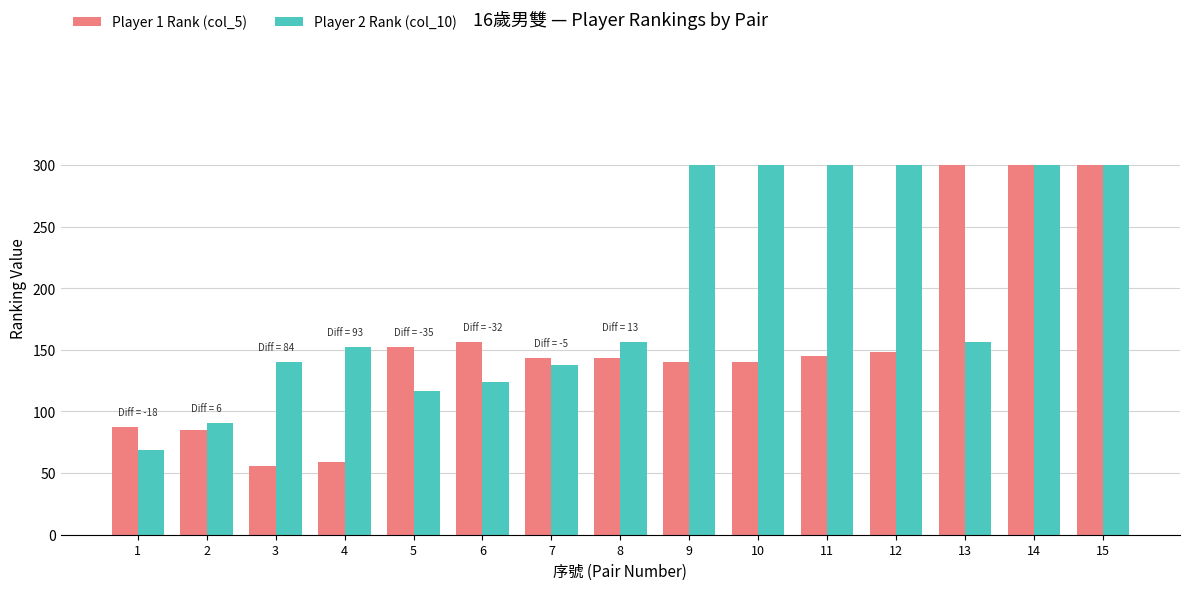

Reading left to right, transcribe all the data shown in this chart.

Player 1 Rank (col_5): 1=87	2=85	3=56	4=59	5=152	6=156	7=143	8=143	9=140	10=140	11=145	12=148	13=300	14=300	15=300
Player 2 Rank (col_10): 1=69	2=91	3=140	4=152	5=117	6=124	7=138	8=156	9=300	10=300	11=300	12=300	13=156	14=300	15=300